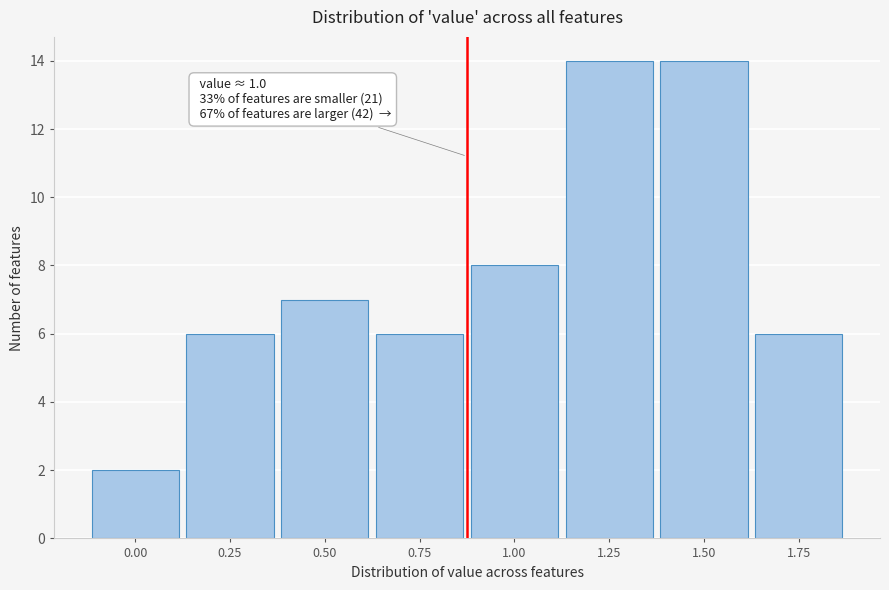

Reading left to right, transcribe all the data shown in this chart.

0.00=2	0.25=6	0.50=7	0.75=6	1.00=8	1.25=14	1.50=14	1.75=6